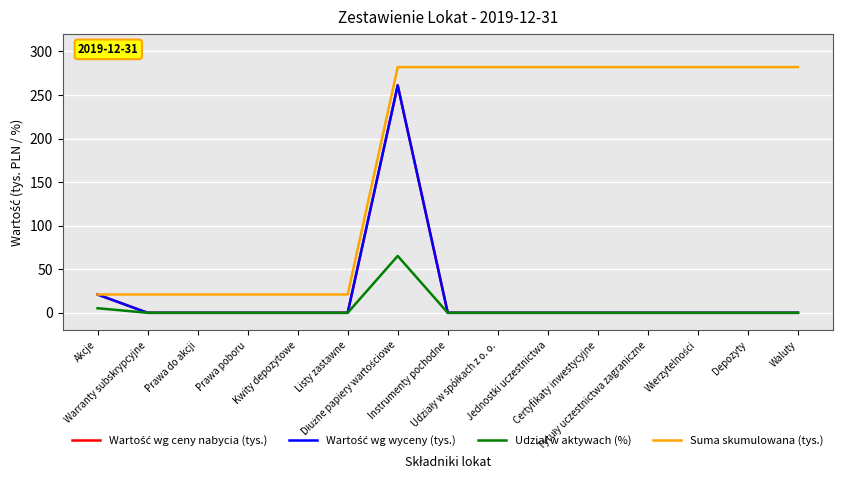

Does the chart display data point markers on the line(s)?

No